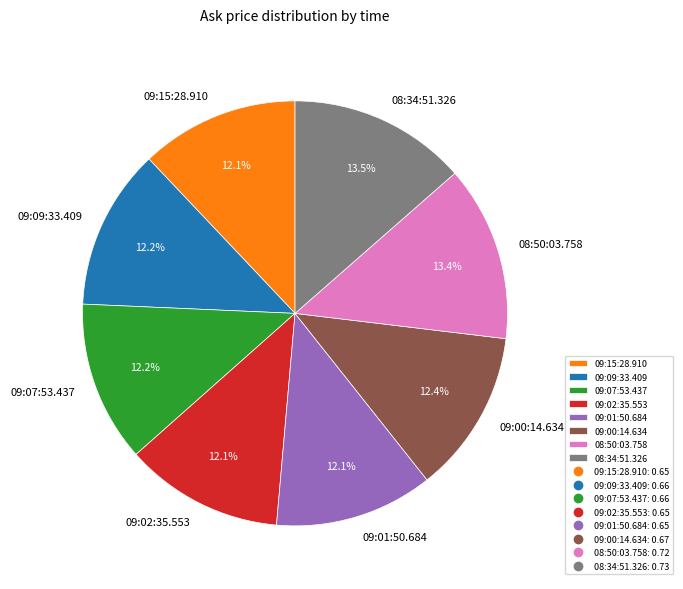

To the nearest percent, what portion does 08:50:03.758 represent?

13%